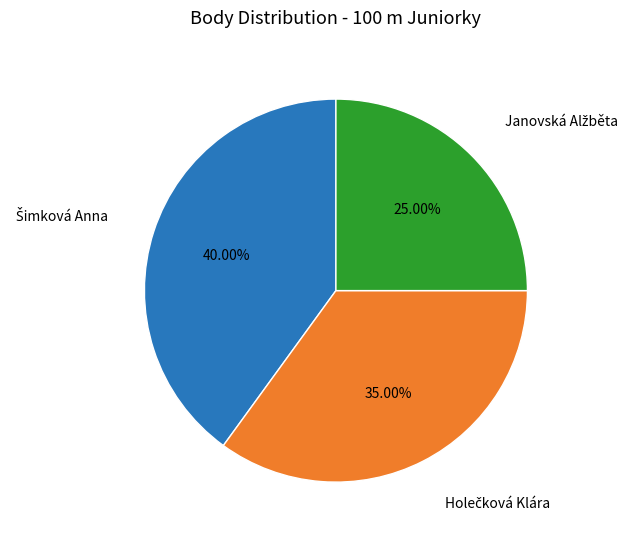

Is there a majority slice in this chart?

No